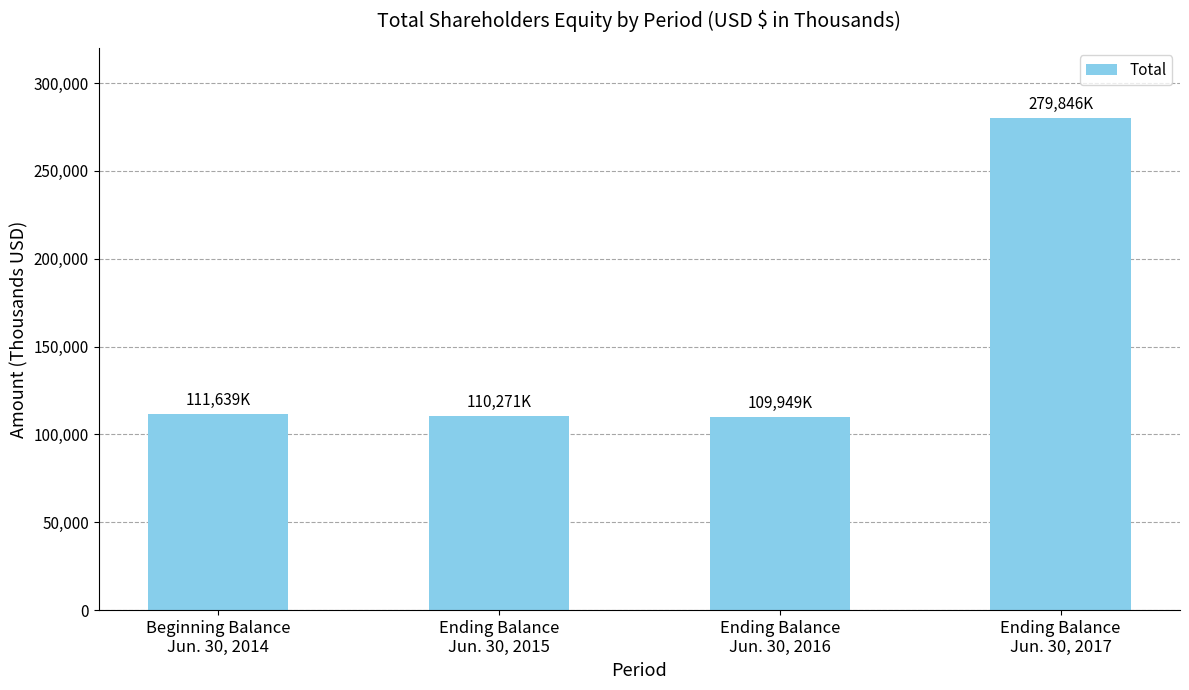

What is the difference between the second highest and minimum values?

1690